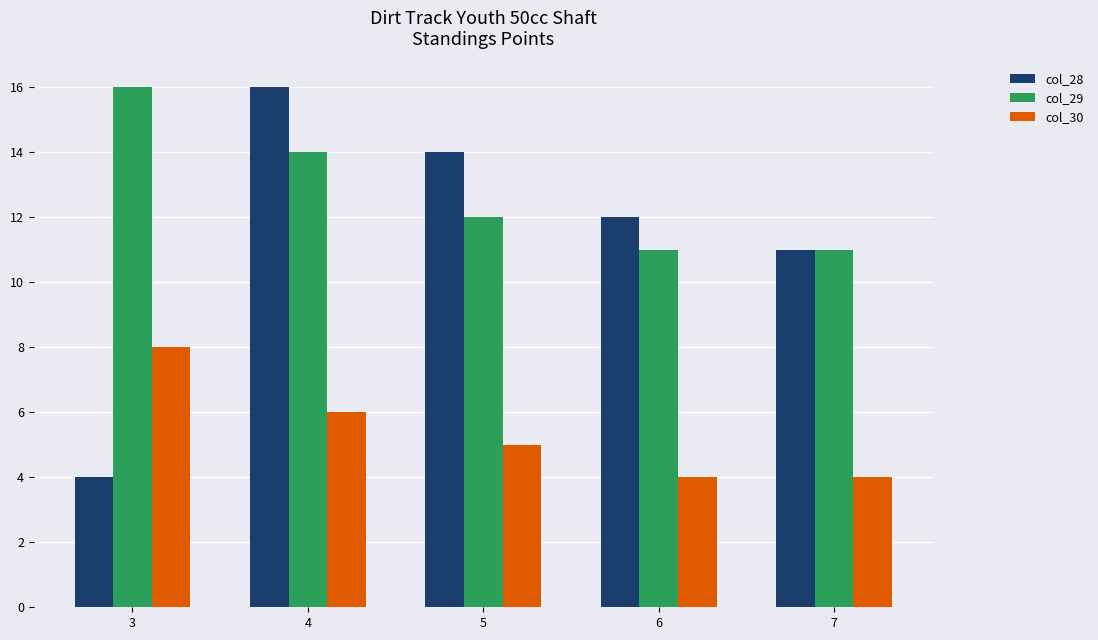

Which series changed the most between 5 and 7?

col_28